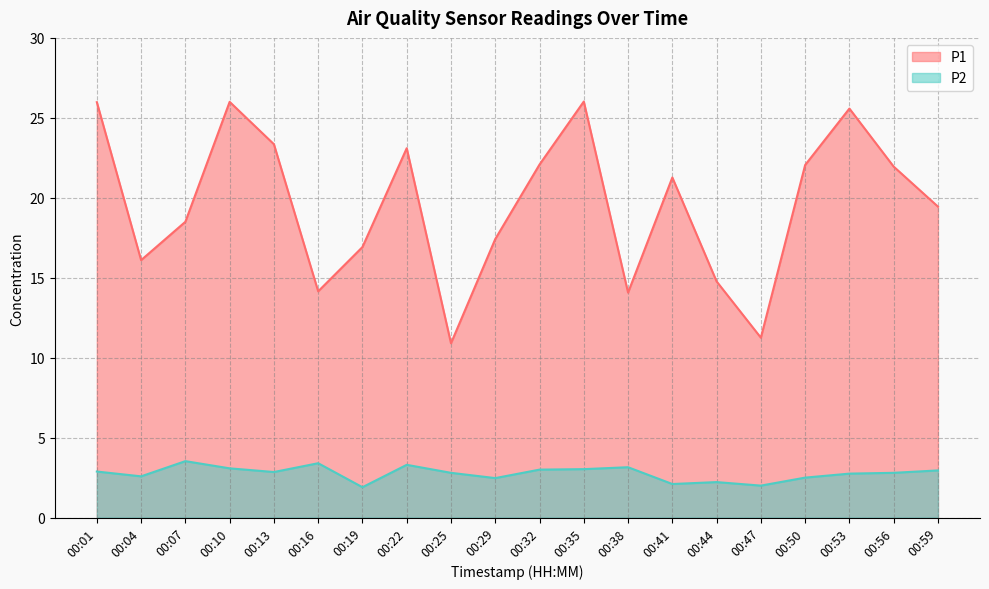

At how many categories does at least one series exceed 15?

15